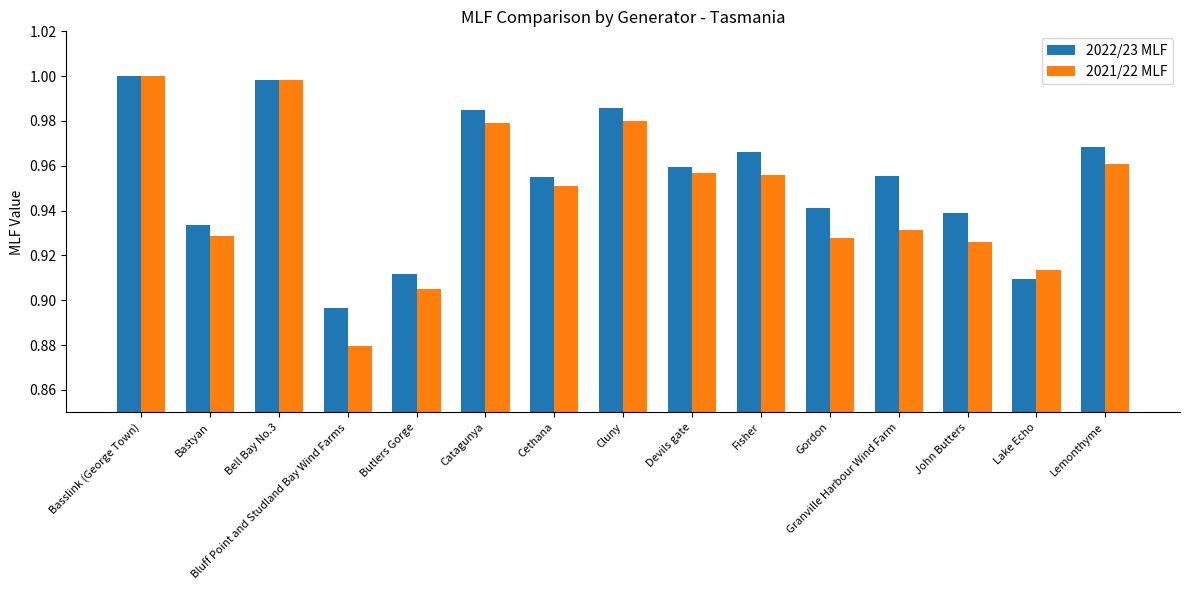

At which label is 2021/22 MLF closest to 0?

Bluff Point and Studland Bay Wind Farms